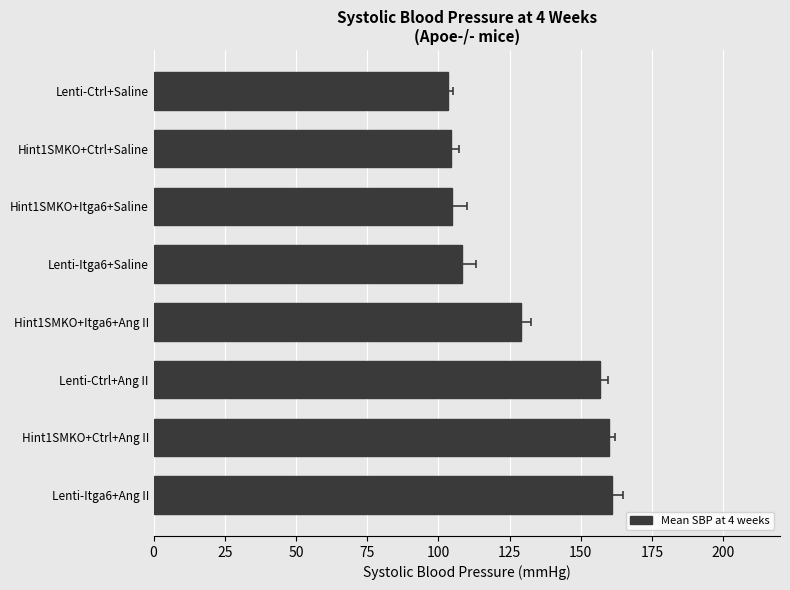

What is the greatest value displayed?

161.2